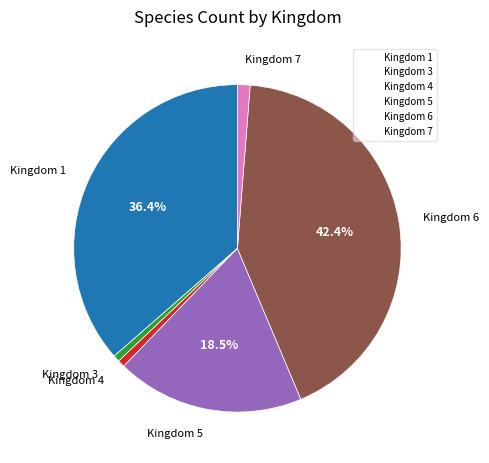

Between Kingdom 3 and Kingdom 5, which is larger?

Kingdom 5